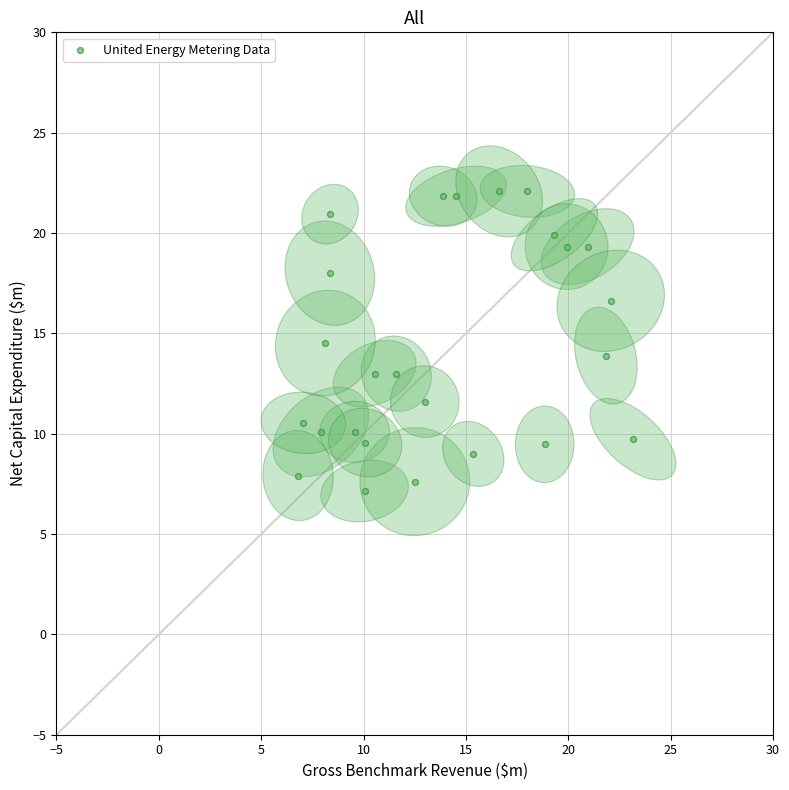

What is the range of X values (max minus min)?

16.4